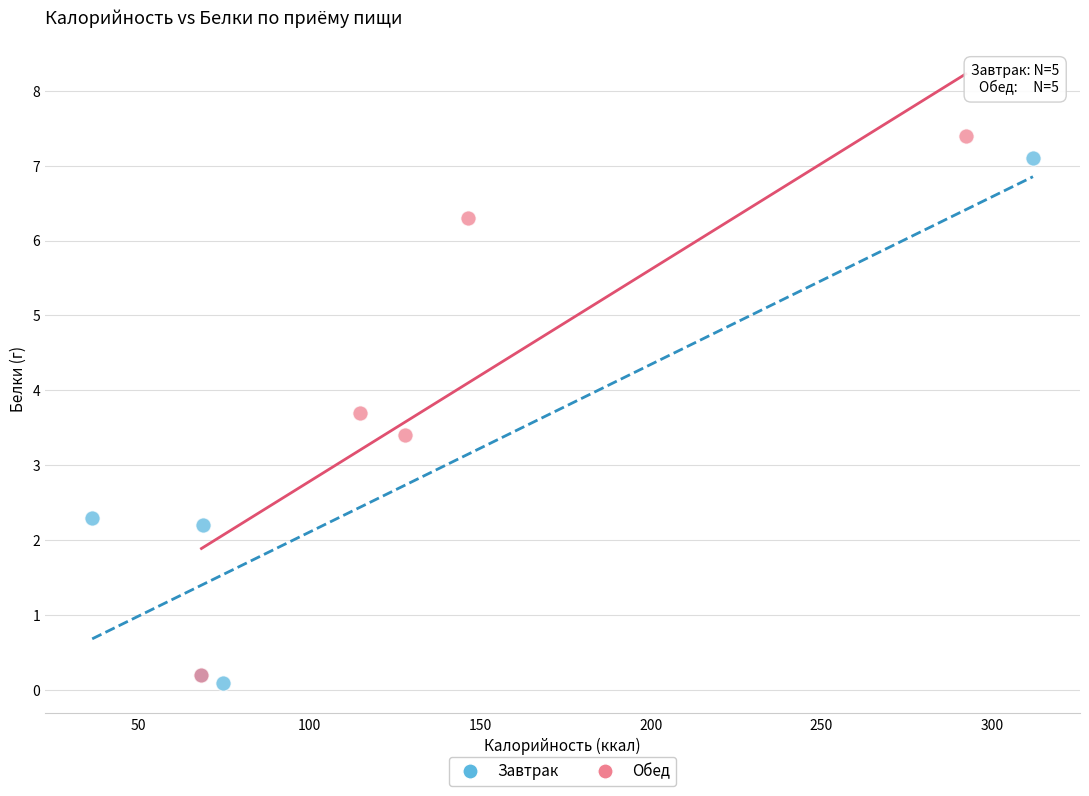

What are all the series names shown in the legend?

Завтрак, Обед